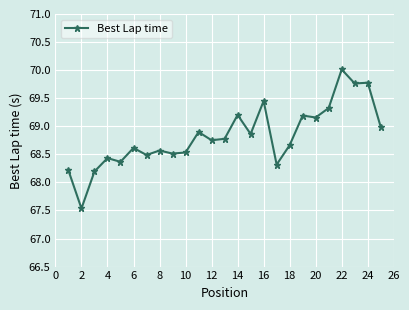

What is the value of the 24th point from the left?

69.8